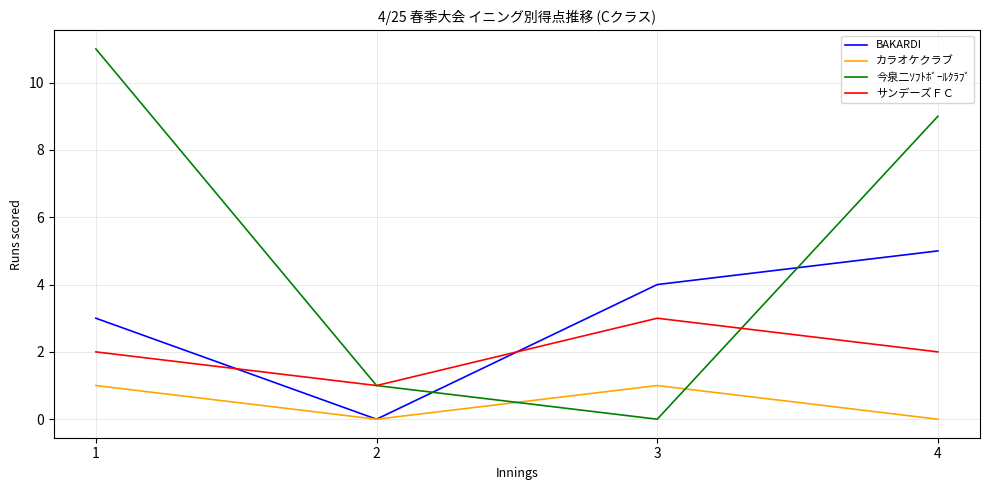

At 3, list the series in order from smallest to largest.

今泉二ｿﾌﾄﾎﾞｰﾙｸﾗﾌﾞ, カラオケクラブ, サンデーズＦＣ, BAKARDI